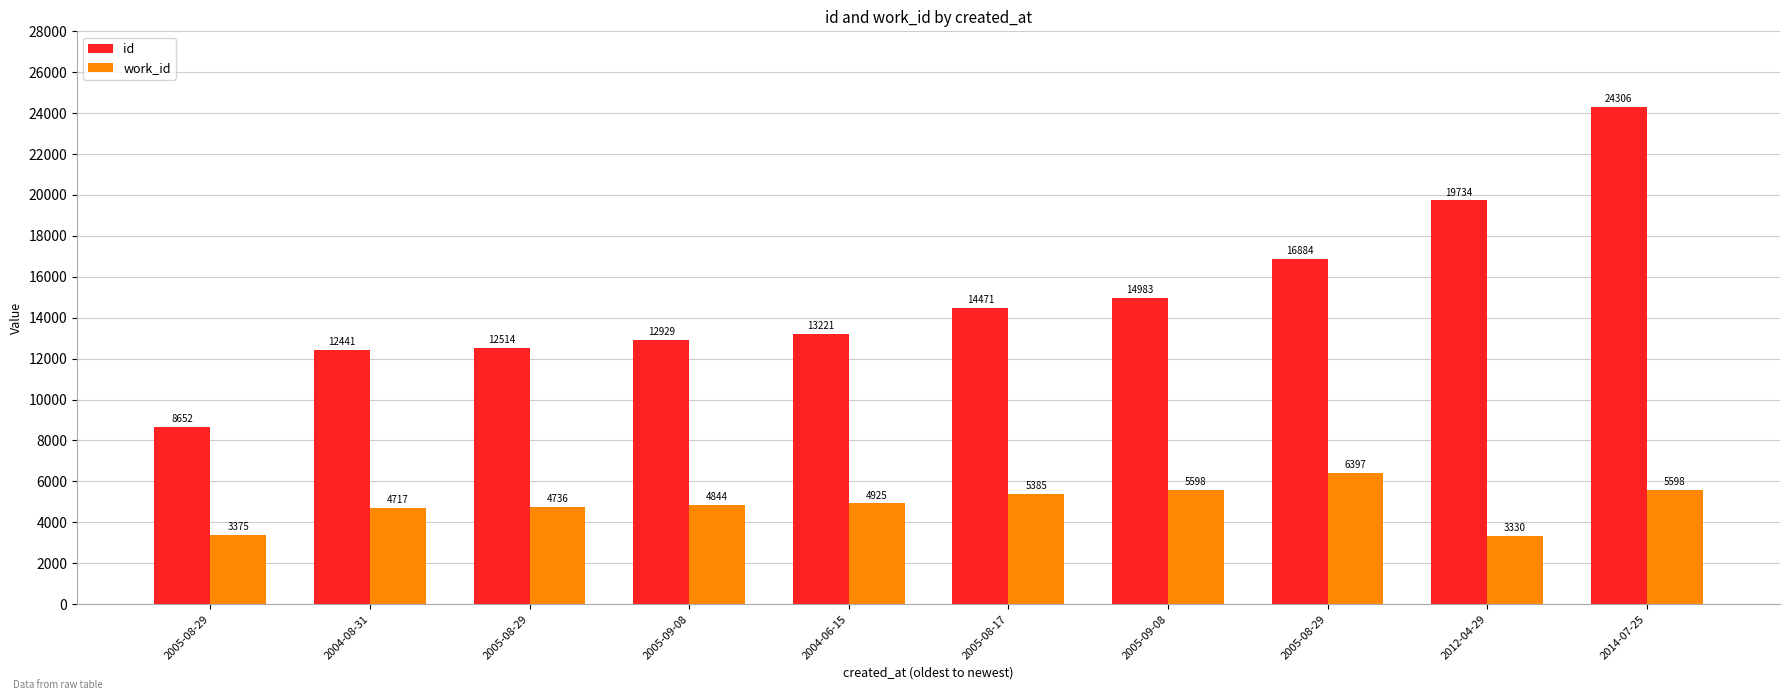

Is the value of id at 2012-04-29 greater than the value of work_id at 2004-08-31?

Yes